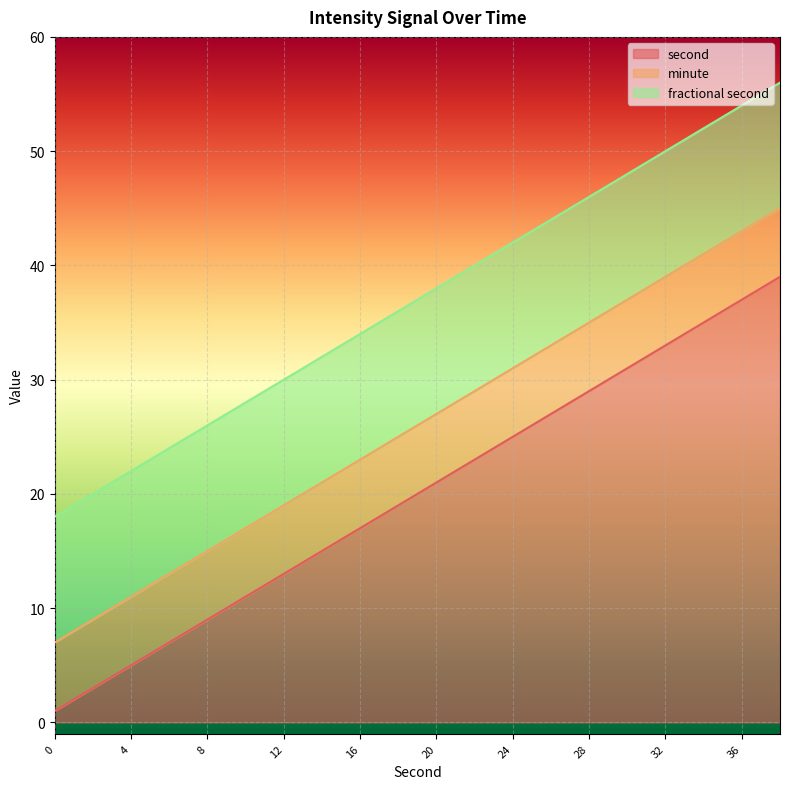

How many distinct data groups are displayed?

3